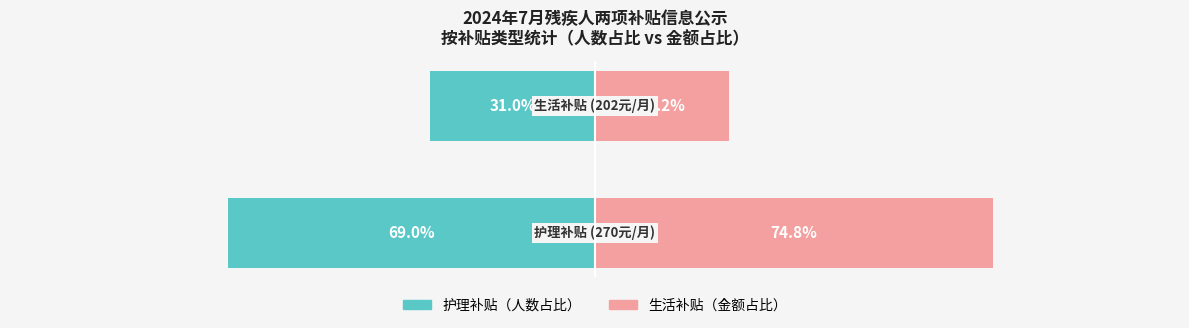

Rank the categories by 护理补贴 value from highest to lowest.

1, 0